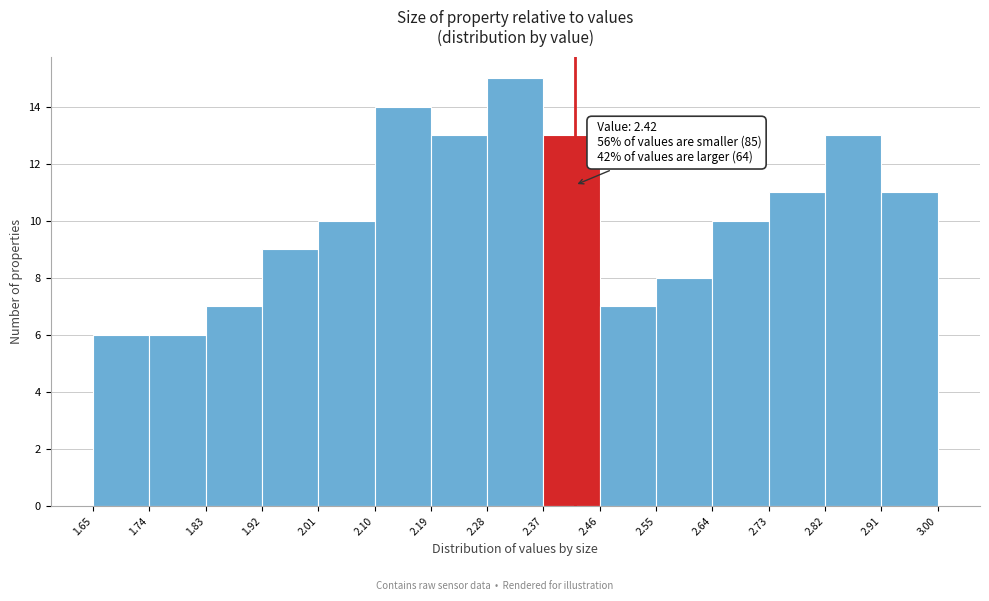

Which range on the x-axis has the tallest bar?

2.28 to 2.37